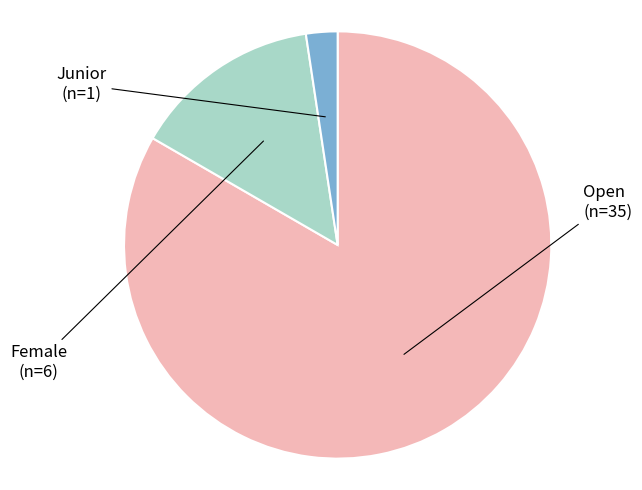

Is the sum of Junior and Open greater than half?

Yes